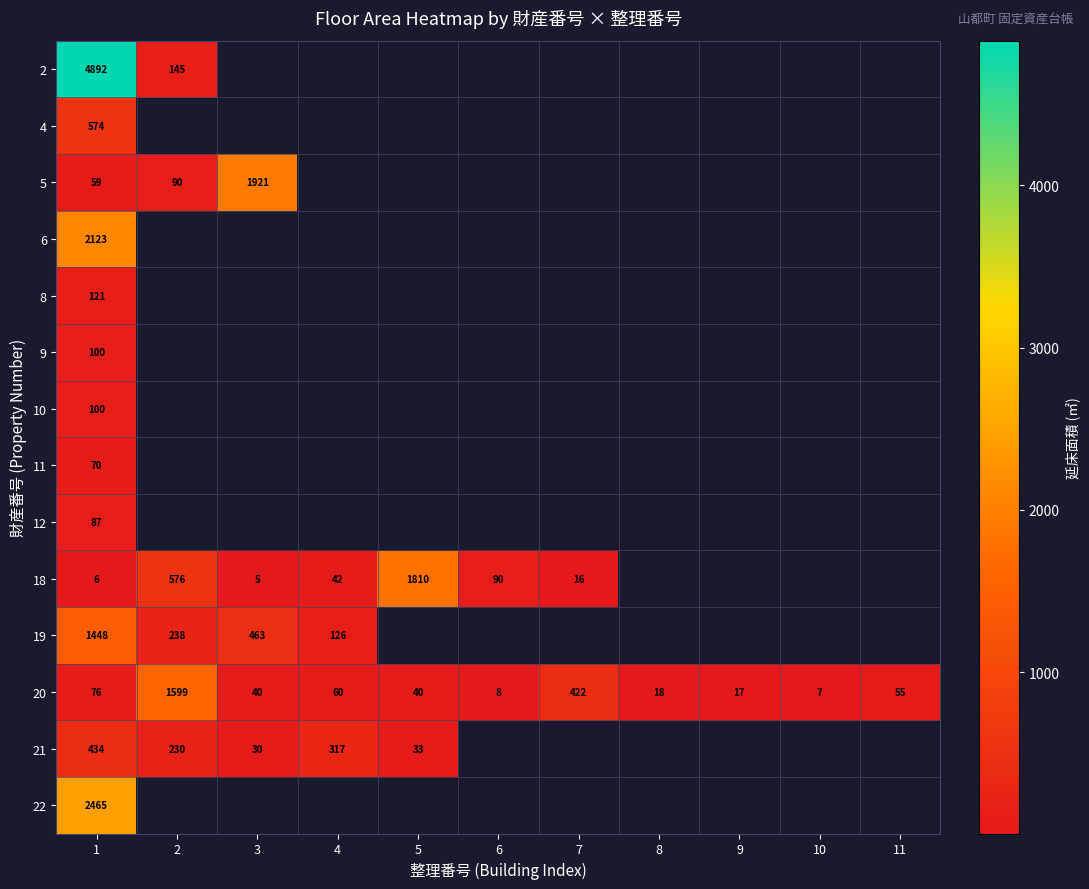

What is the greatest value displayed?

4892.0